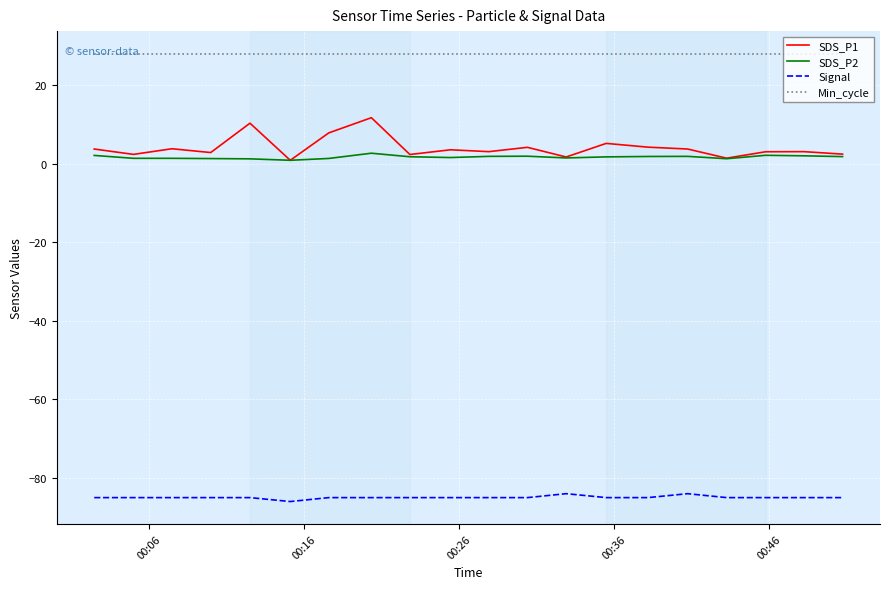

What is the lowest value of the SDS_P1 series?

0.8